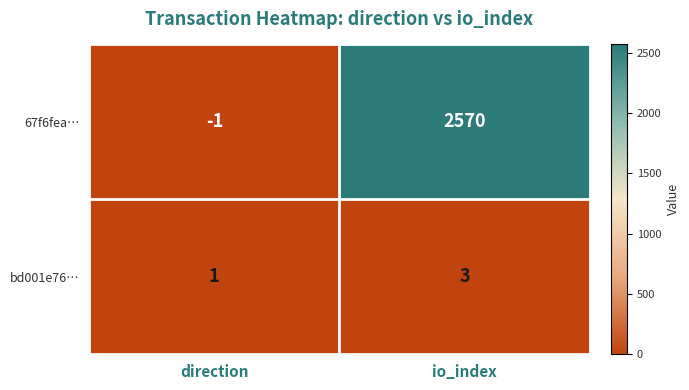

Reading left to right, what are all the values shown in this chart?

67f6fea…: -1	2570
bd001e76…: 1	3